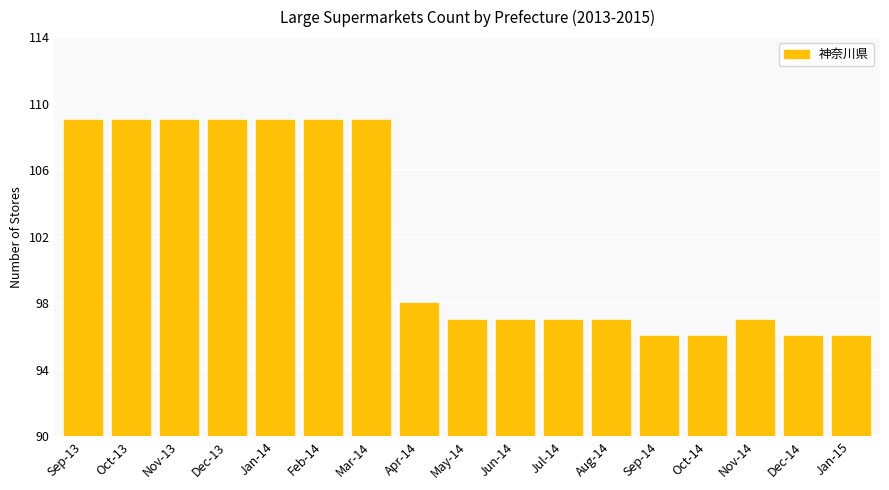

What is the maximum value shown in the chart?

109